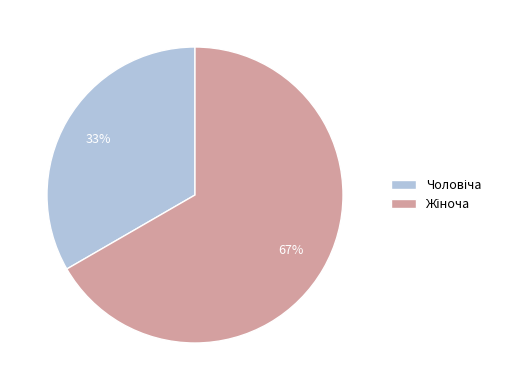

To the nearest percent, what is the average slice percentage?

50%